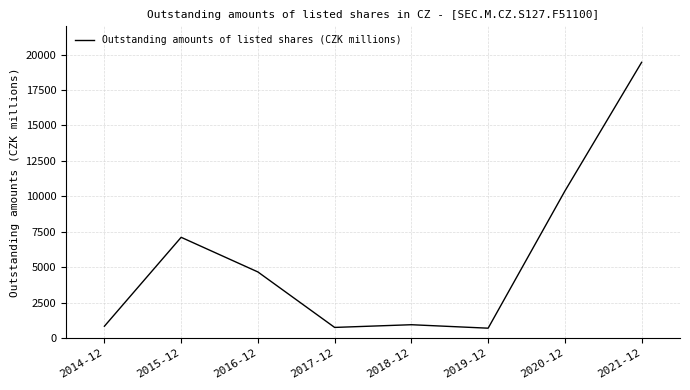

The value at 2020-12 is 10373.0. True or false?

True